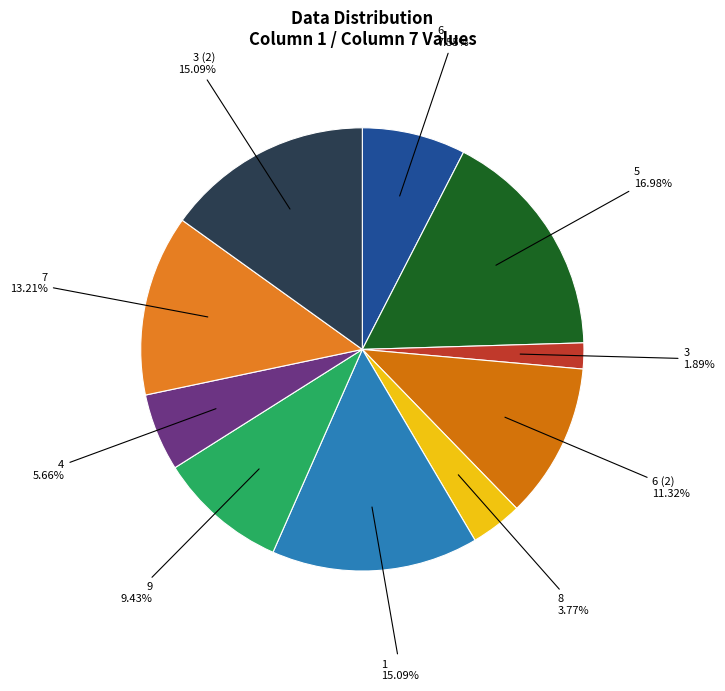

How many segments does this pie chart have?

10